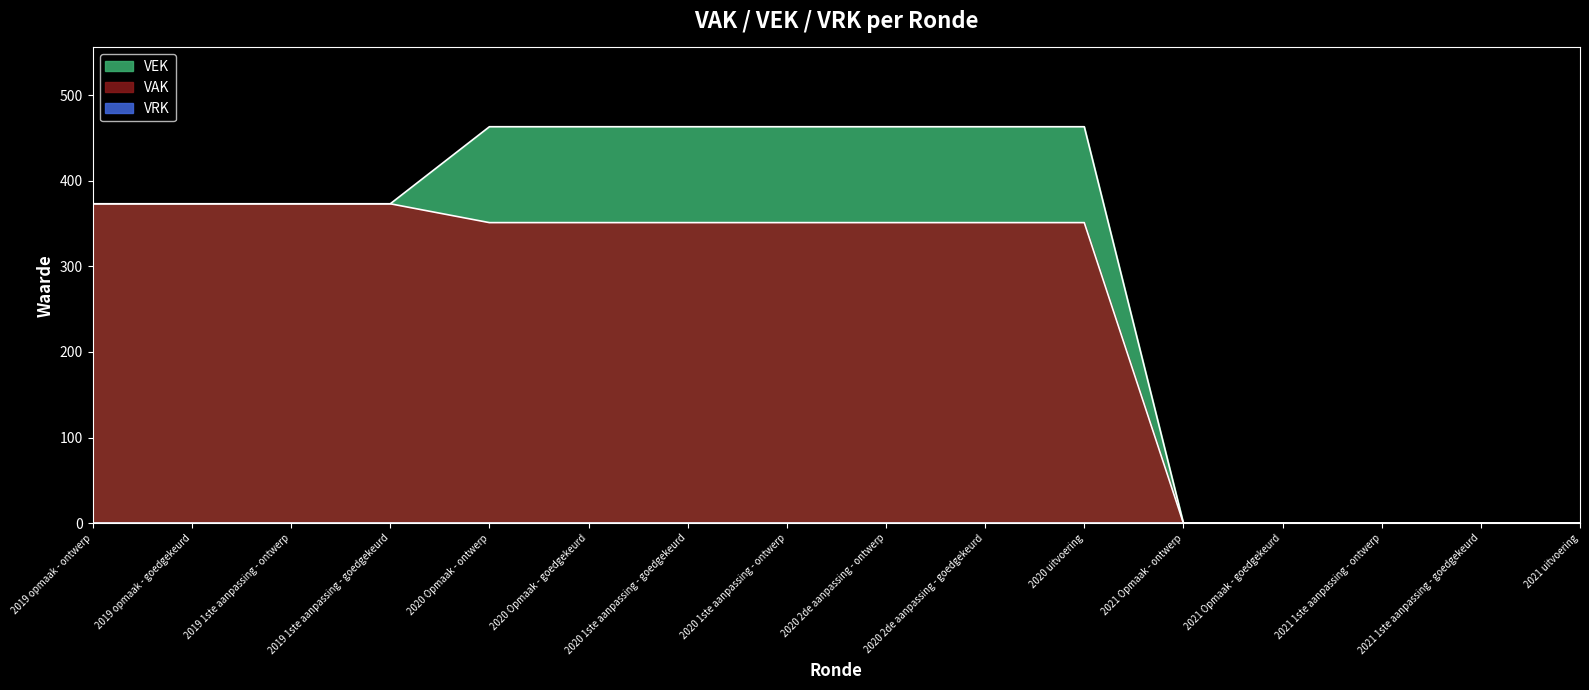

How many values in the VAK series exceed 351?

4